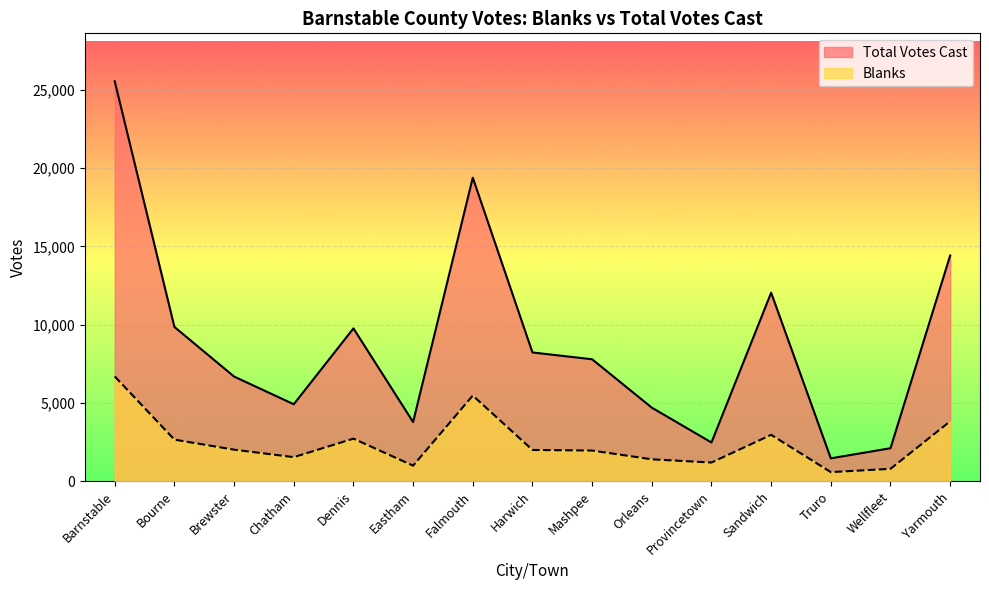

Count the number of data series in this chart.

2